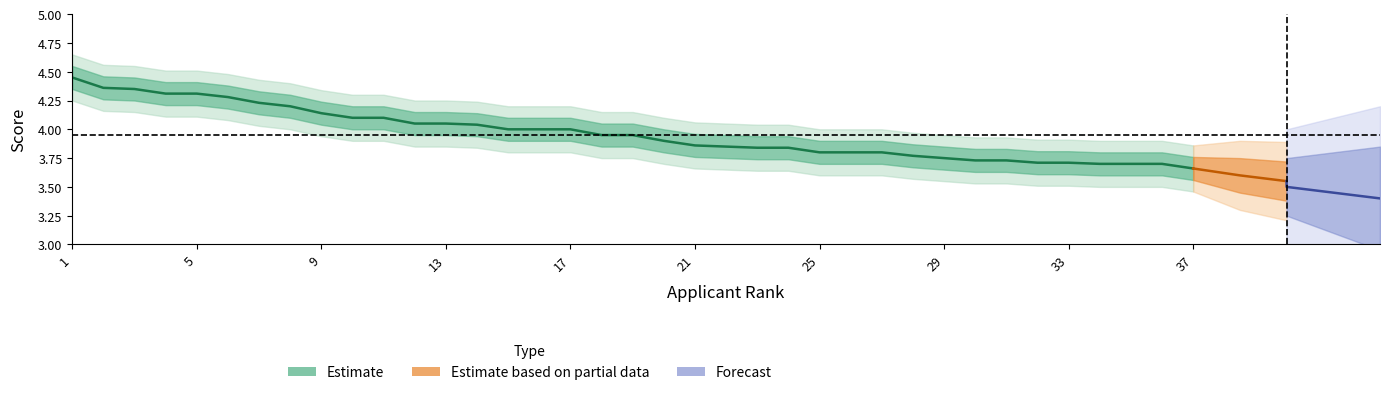

What is the average value?

4.0